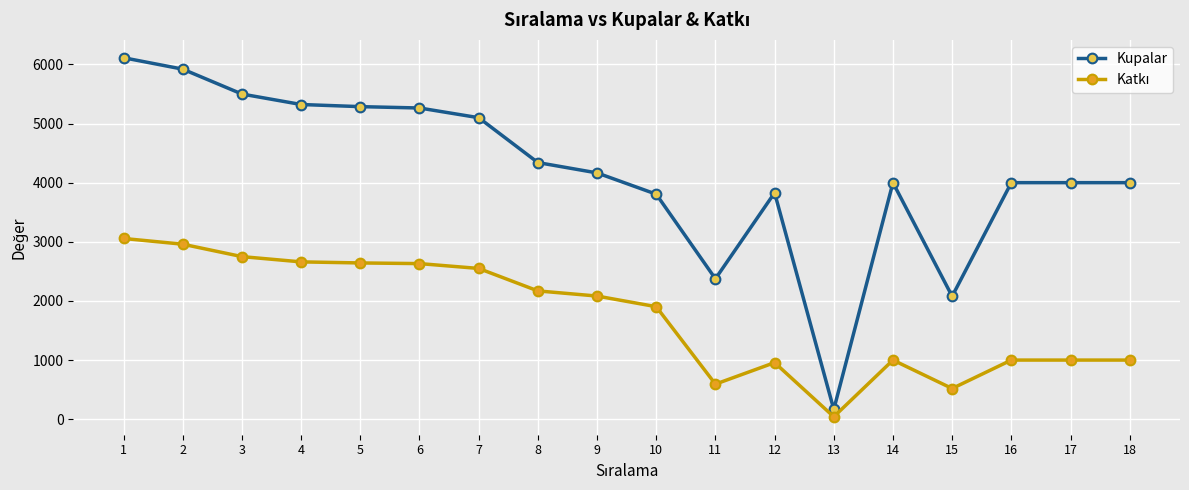

What is the minimum value for Kupalar?

165